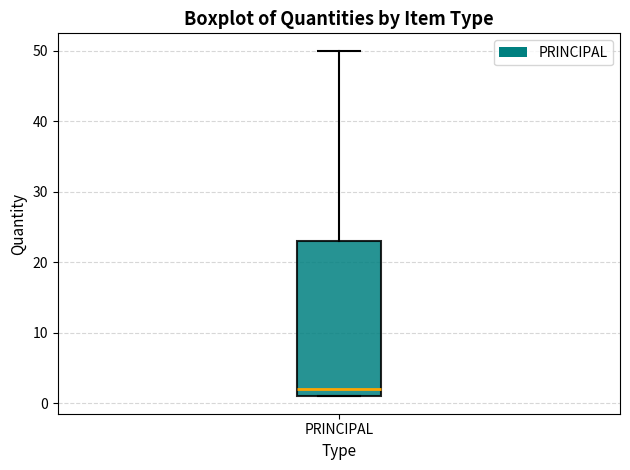

Read this box plot against the y-axis: the position of the median line, the range covered by the box, and the ends of both whiskers. The values are not printed on the chart, so give them approximately, as read against the axis.

median 2, box 1 to 23, whiskers 1 to 50